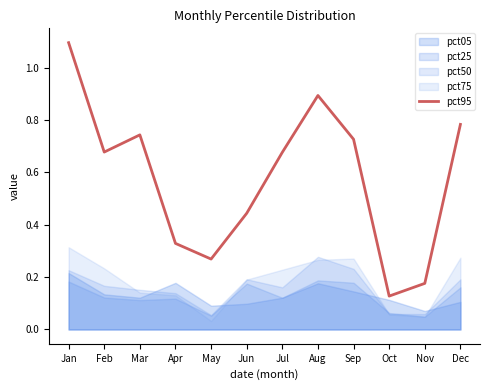

Rank the categories by value from lowest to highest.

Oct, Nov, May, Apr, Jun, Jul, Feb, Sep, Mar, Dec, Aug, Jan